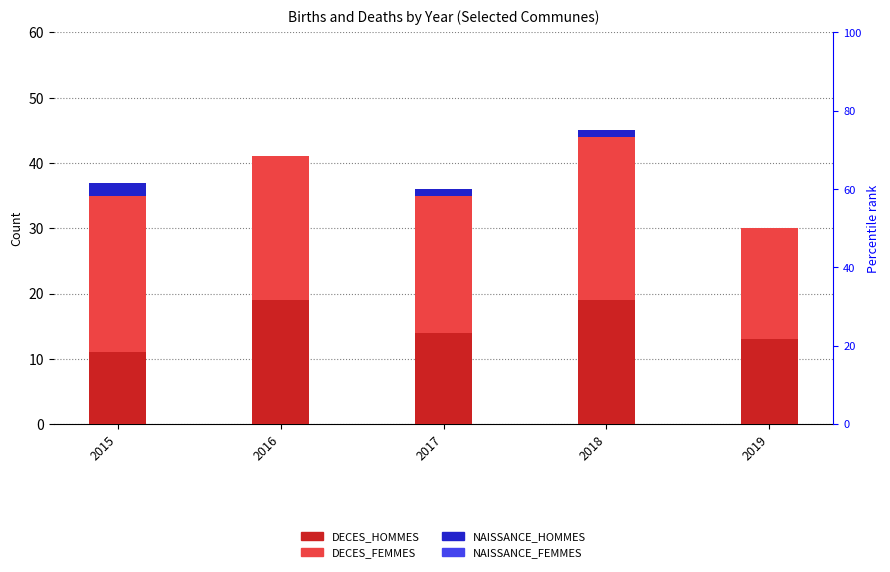

Rank the series by their maximum value, from highest to lowest.

DECES_FEMMES, DECES_HOMMES, NAISSANCE_HOMMES, NAISSANCE_FEMMES